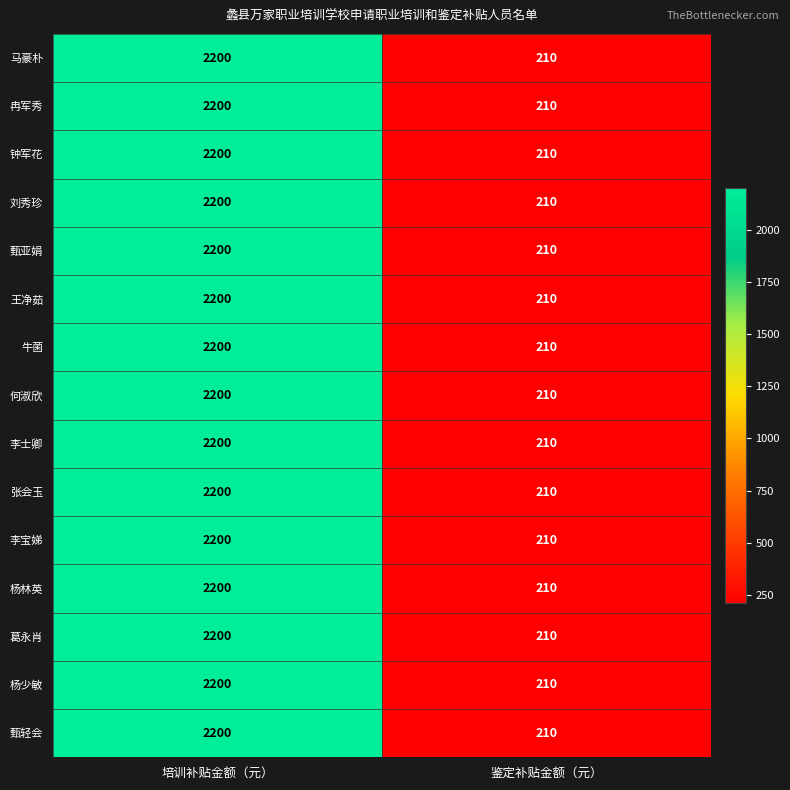

What is the greatest value displayed?

2200